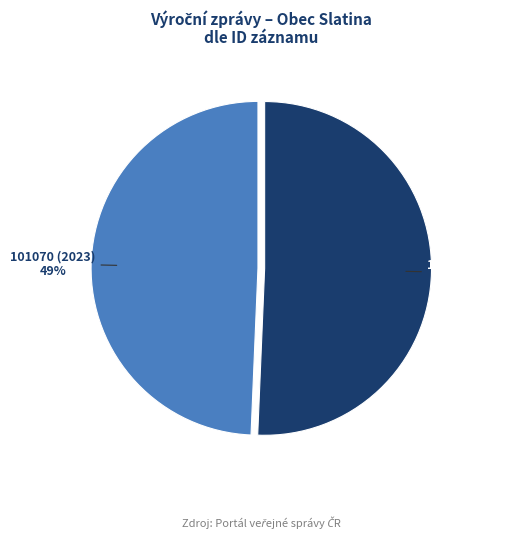

Is there a majority slice in this chart?

Yes